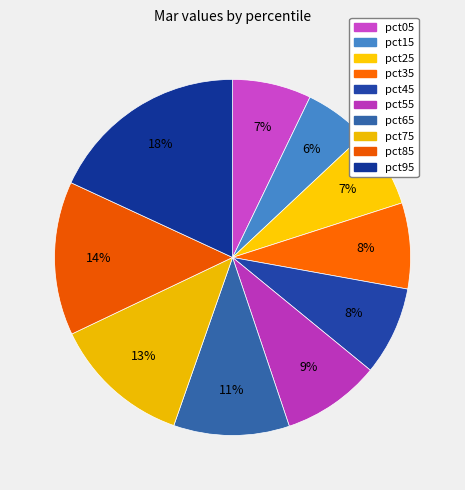

Rank the categories by value from lowest to highest.

pct15, pct25, pct05, pct35, pct45, pct55, pct65, pct75, pct85, pct95